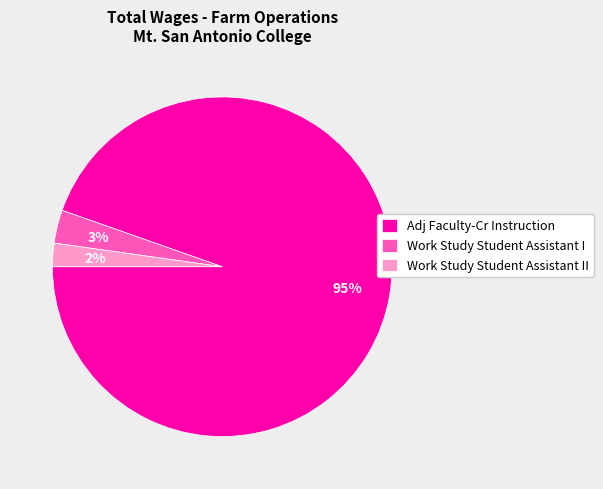

Count the number of slices in the pie.

3